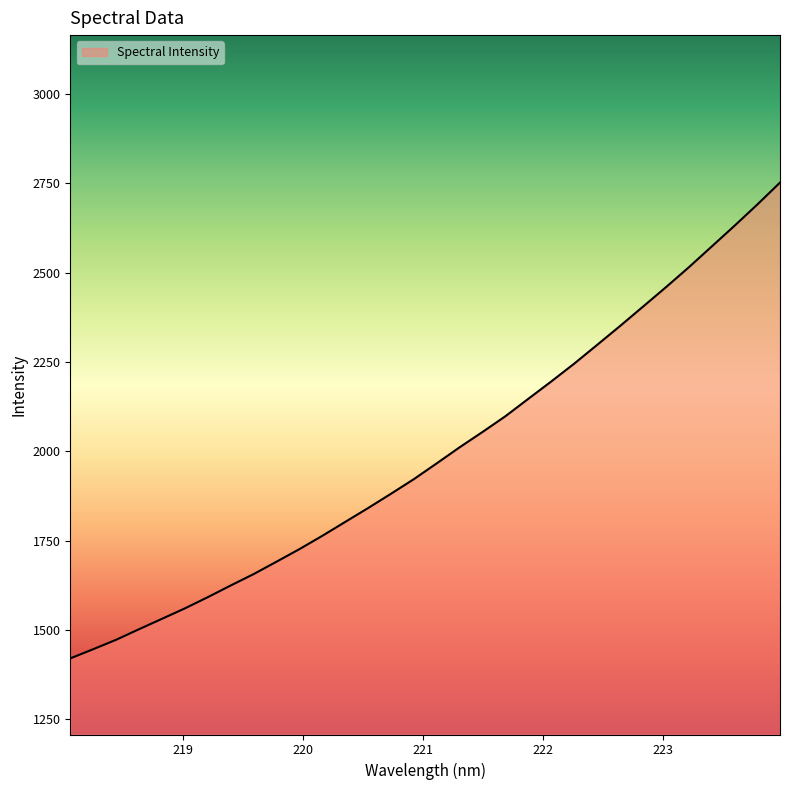

How many lines are shown in the chart?

1